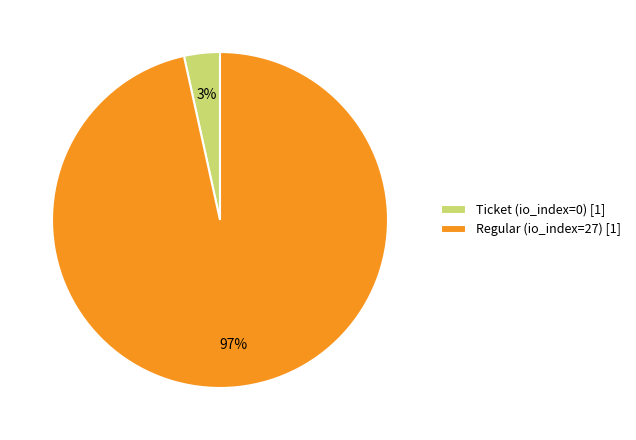

To the nearest percent, what is the combined percentage of Ticket (io_index=0) [1] and Regular (io_index=27) [1]?

100%